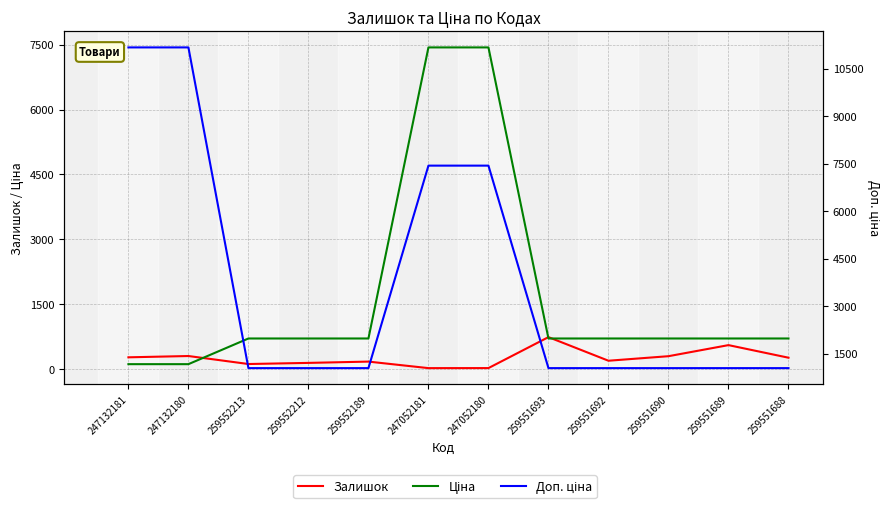

Which label corresponds to the largest value in the chart?

247132181